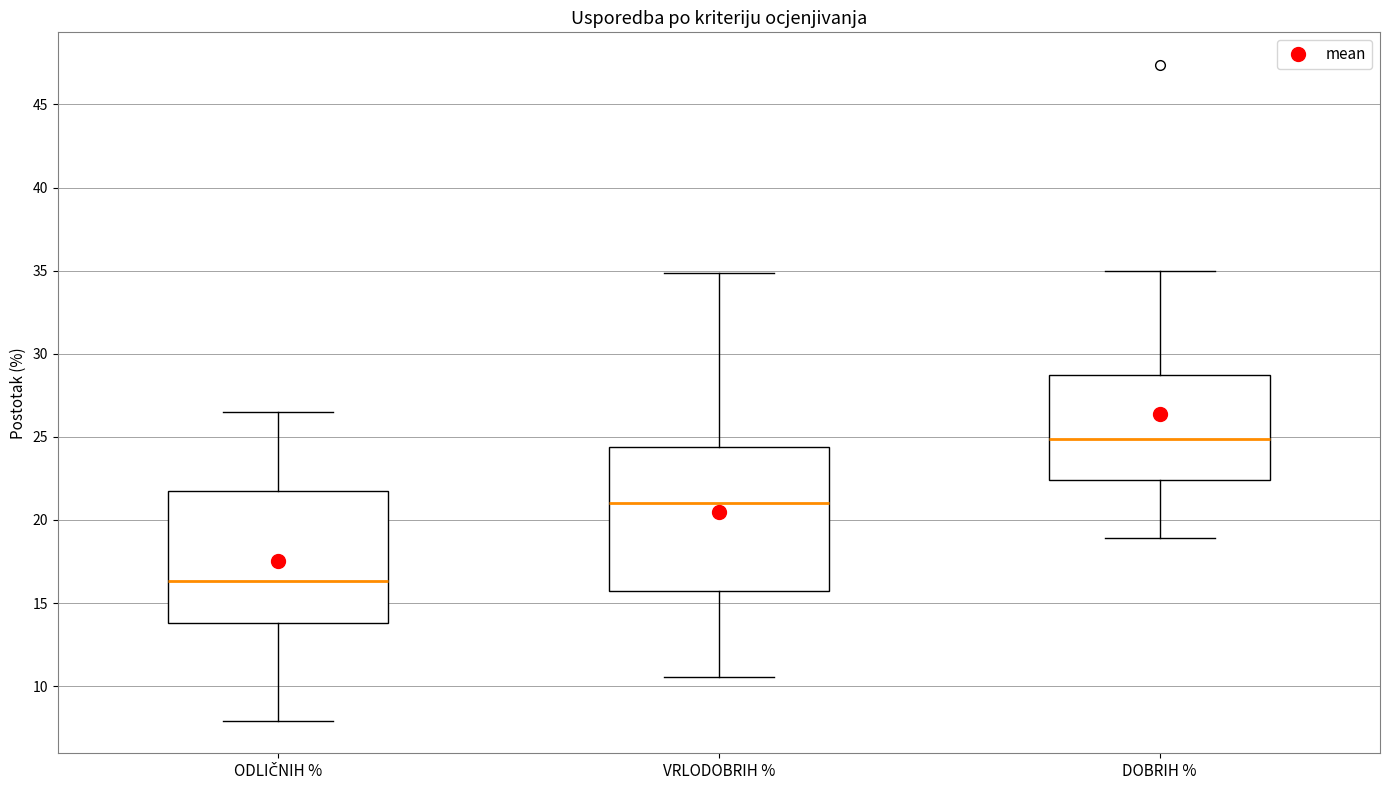

Which box has the lowest median line?

ODLIČNIH %